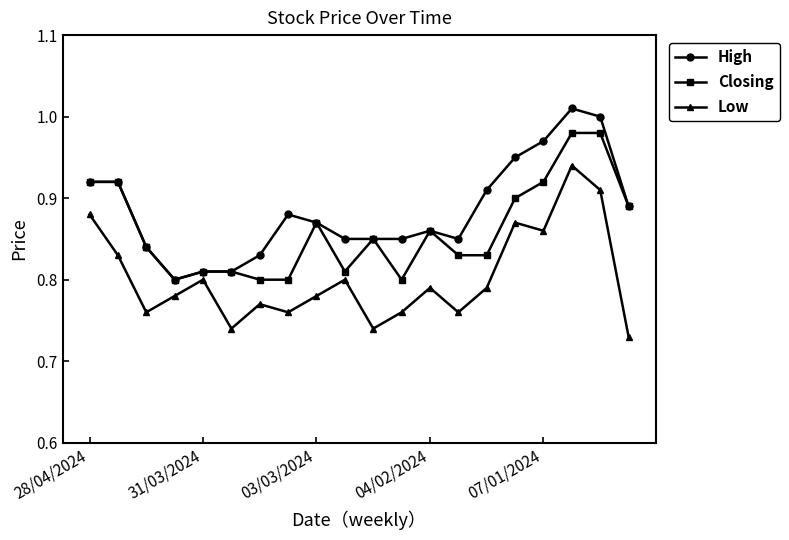

True or false: Low and High intersect in this chart.

False